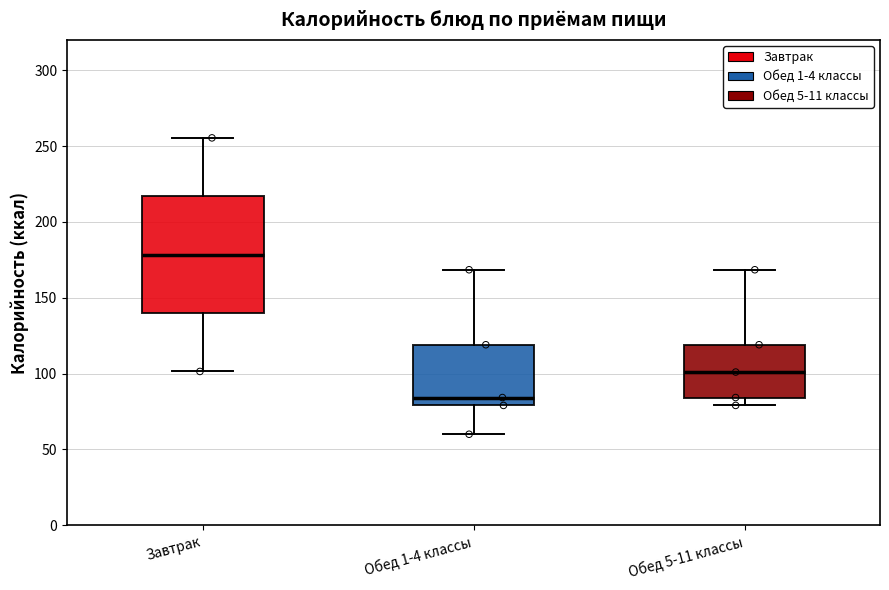

Where is the upper edge of the box for Обед 1-4 классы on the y-axis? The values are not printed on the chart, so give them approximately, as read against the axis.

120